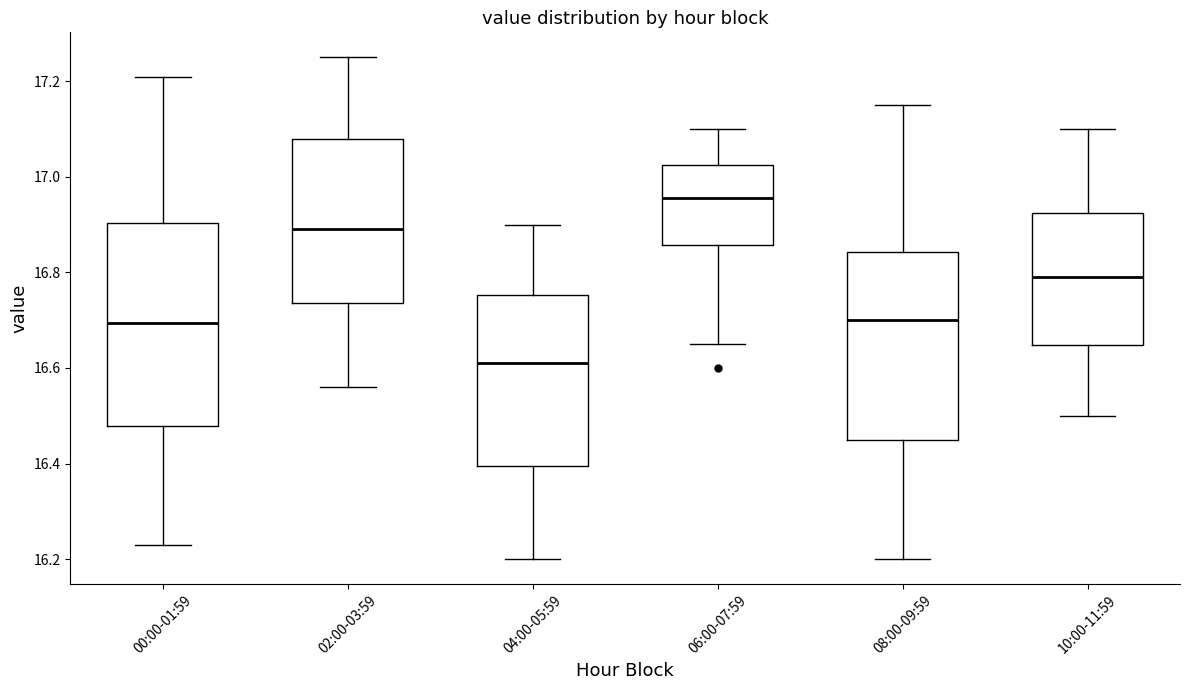

Which box has the lowest median line?

04:00-05:59